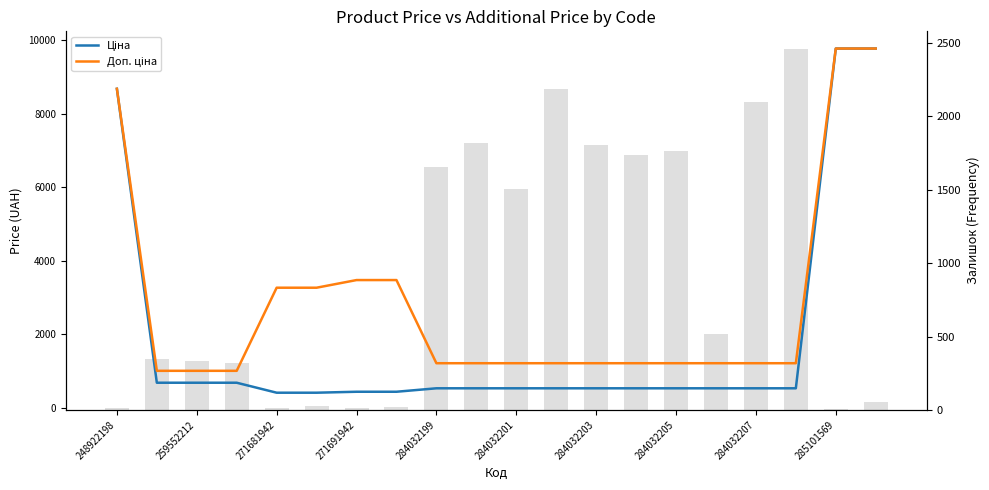

List the series in order of their overall mean, lowest first.

Залишок, Ціна, Доп. ціна